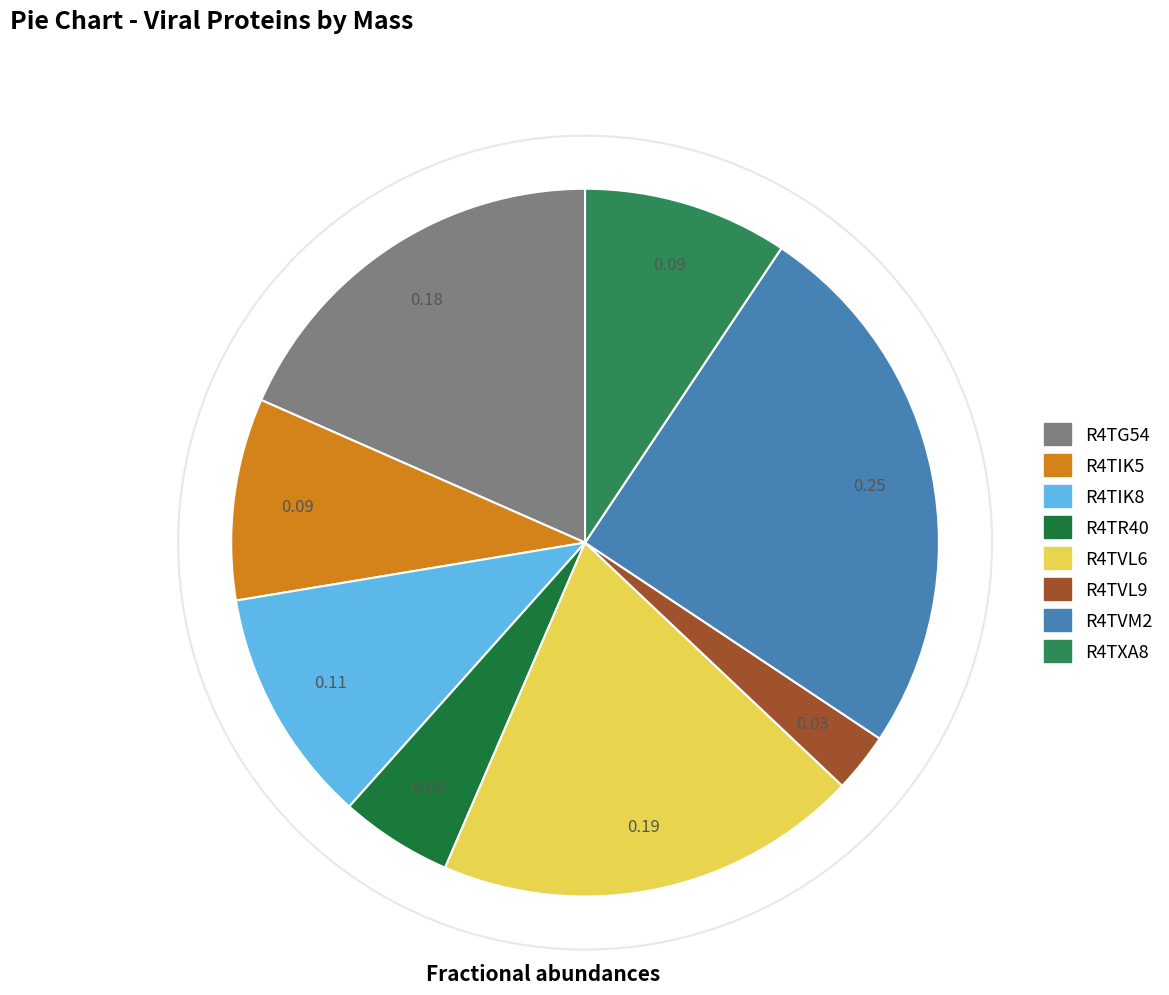

True or false: R4TXA8 accounts for 9% of the total.

True